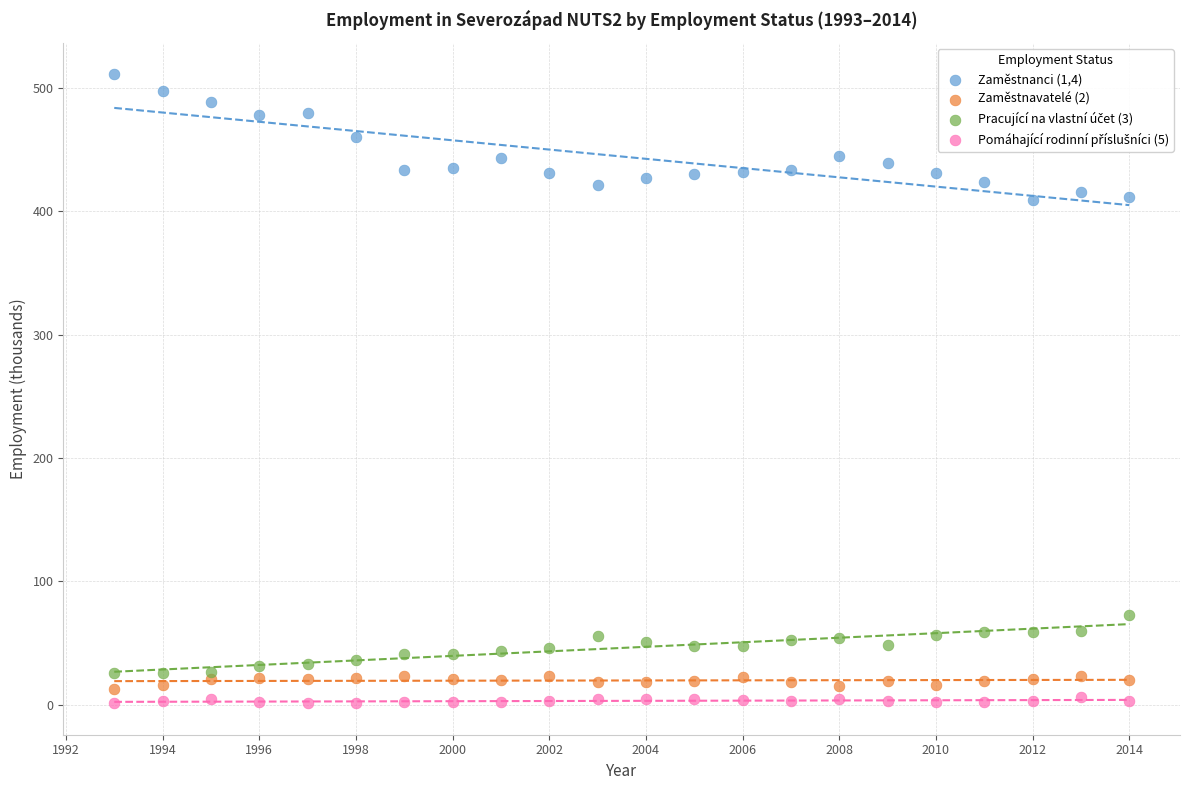

What is the X range (max minus min) for the scatter plot?

21.0